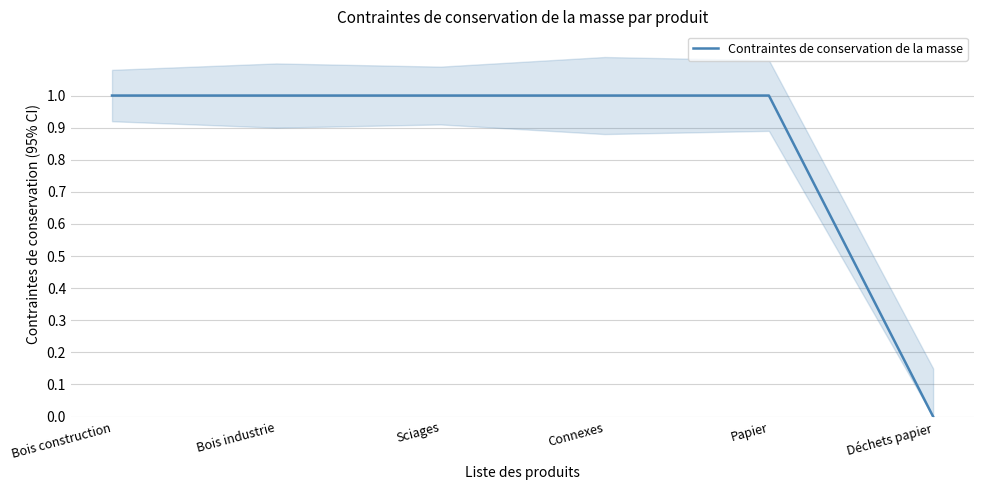

True or false: the data shows 0 at Déchets papier.

False